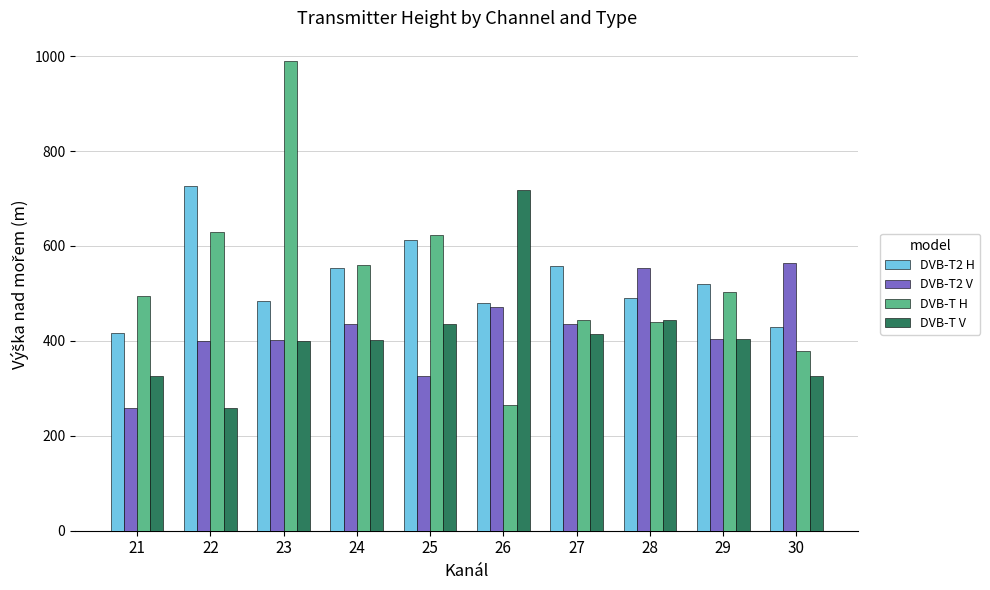

What is the difference between the maximum and second lowest values in the DVB-T H series?

611.0